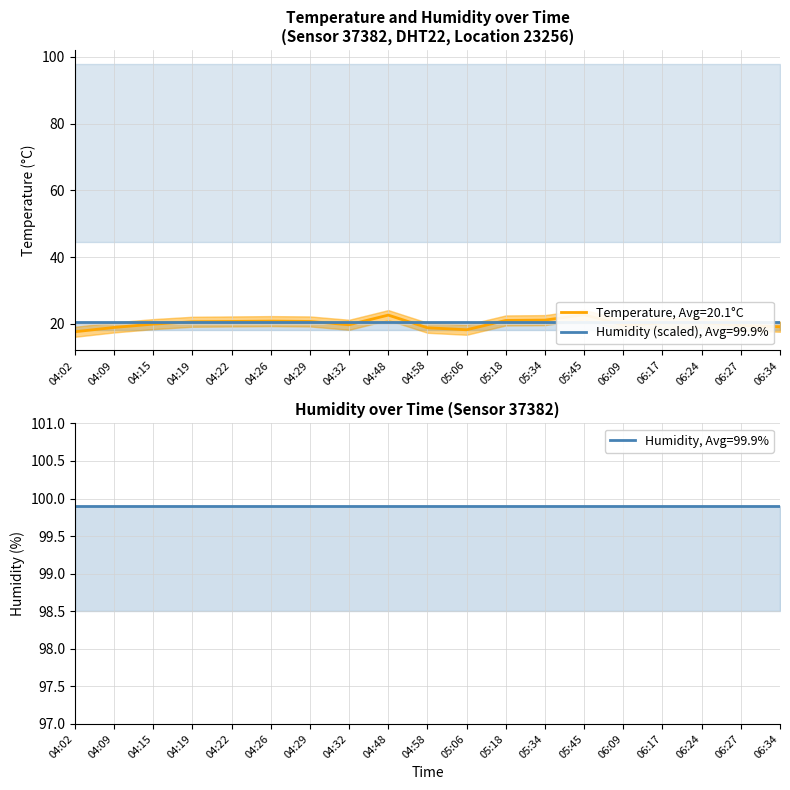

Is this an area chart (filled region under the line)?

No